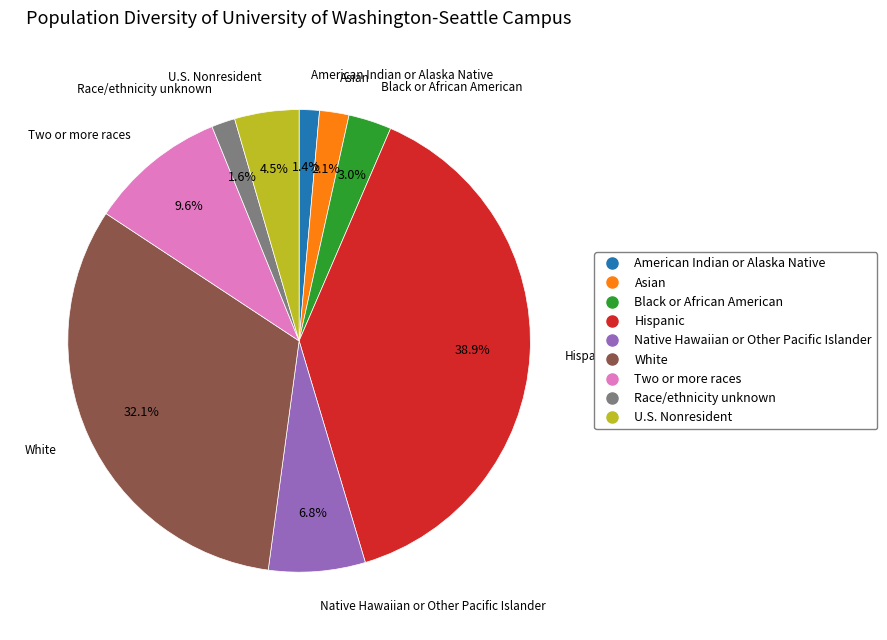

Is there any slice that represents more than half of the pie?

No